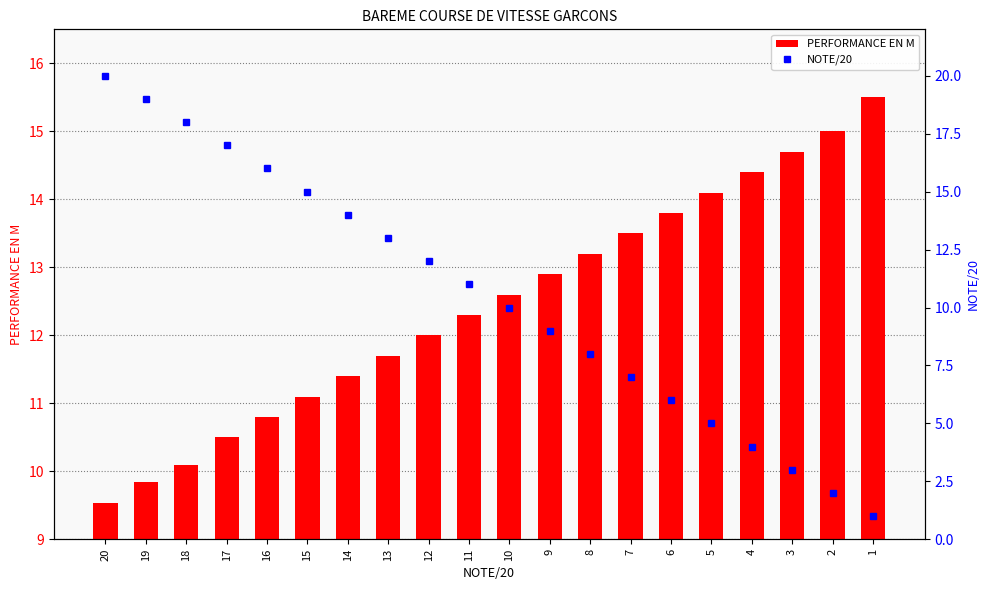

Reading left to right, transcribe all the data shown in this chart.

PERFORMANCE EN M: 20=9.5	19=9.8	18=10.1	17=10.5	16=10.8	15=11.1	14=11.4	13=11.7	12=12.0	11=12.3	10=12.6	9=12.9	8=13.2	7=13.5	6=13.8	5=14.1	4=14.4	3=14.7	2=15.0	1=15.5
NOTE/20: 20=20.0	19=19.0	18=18.0	17=17.0	16=16.0	15=15.0	14=14.0	13=13.0	12=12.0	11=11.0	10=10.0	9=9.0	8=8.0	7=7.0	6=6.0	5=5.0	4=4.0	3=3.0	2=2.0	1=1.0